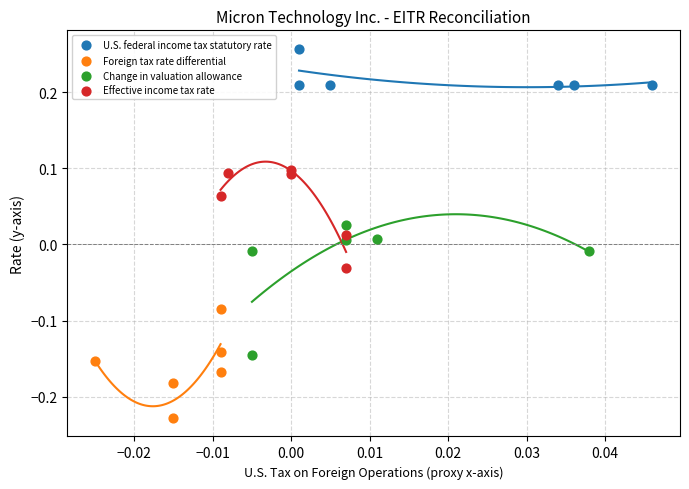

What are all the series names shown in the legend?

U.S. federal income tax statutory rate, Foreign tax rate differential, Change in valuation allowance, Effective income tax rate